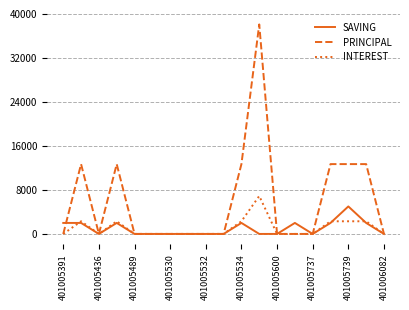

Which series has the widest spread of values?

PRINCIPAL